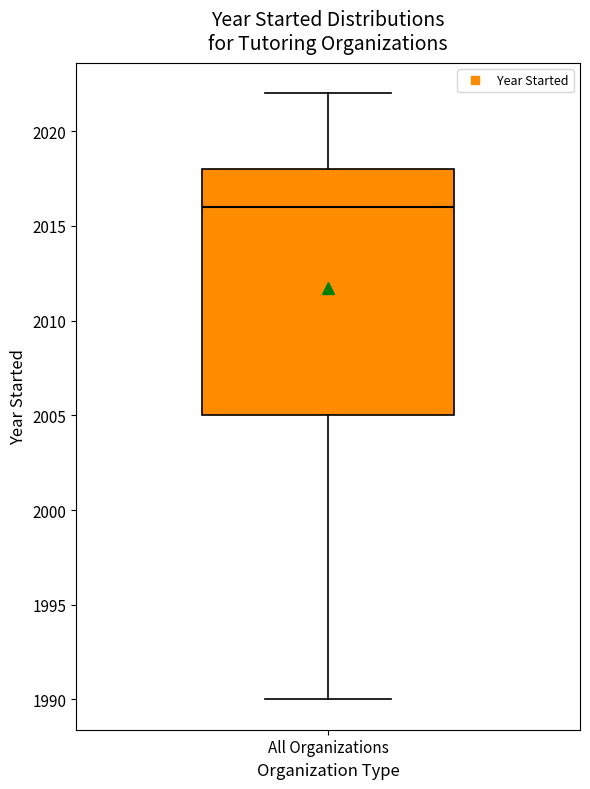

Read this box plot against the y-axis: the position of the median line, the range covered by the box, and the ends of both whiskers. The values are not printed on the chart, so give them approximately, as read against the axis.

median 2016, box 2005 to 2018, whiskers 1990 to 2022